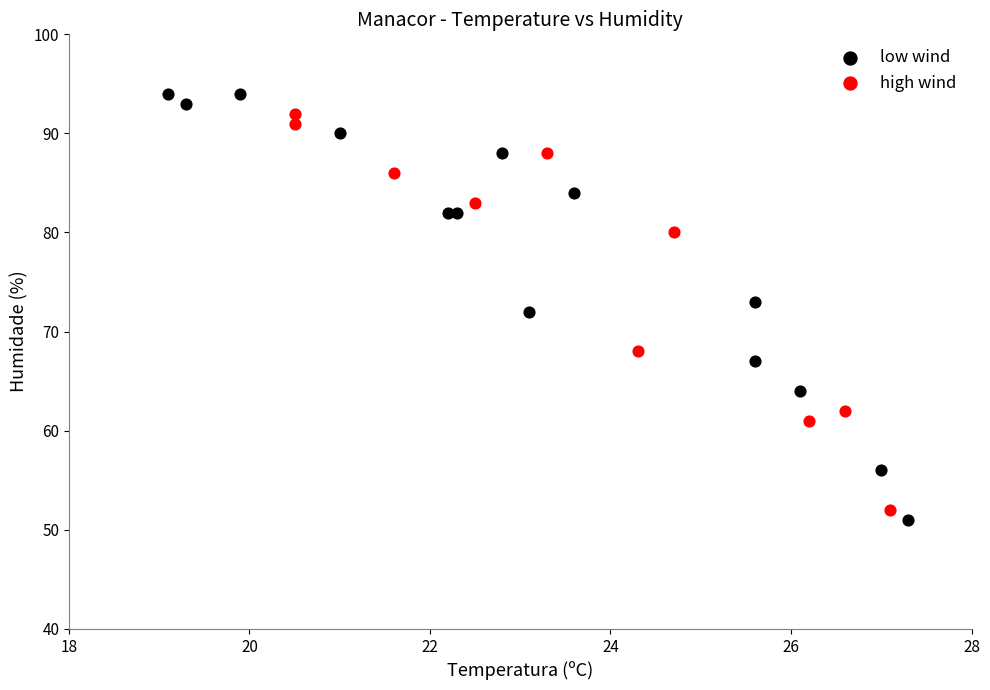

Which series contains the lowest Y value?

low wind